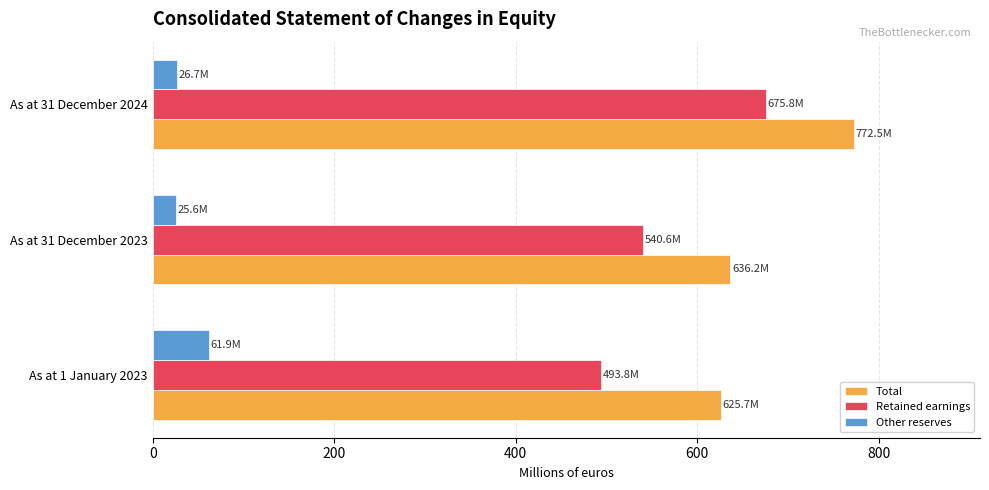

At which label is Total closest to 699?

As at 31 December 2023